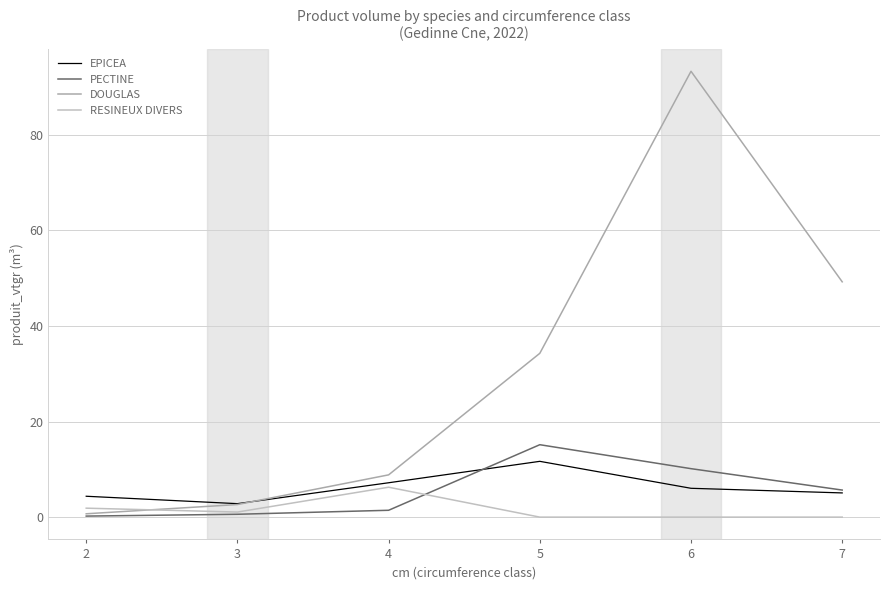

At which category is the sum across all series the highest?

6